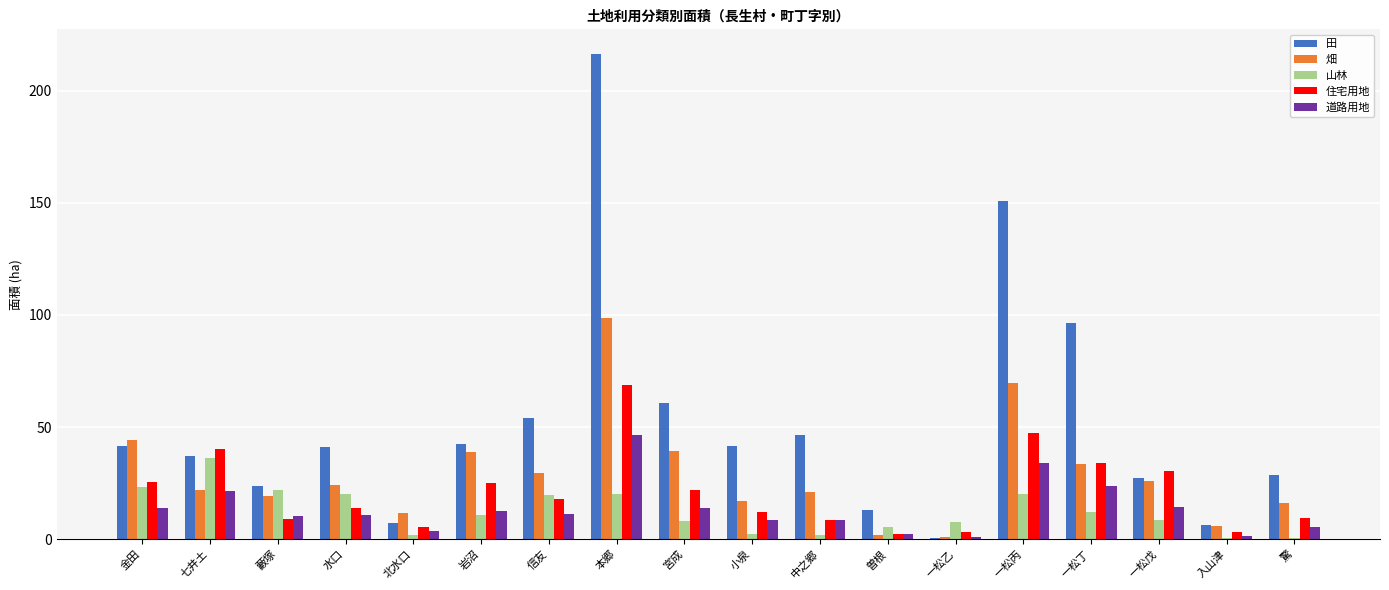

The 山林 series shows 31.2 at 一松丙. True or false?

False